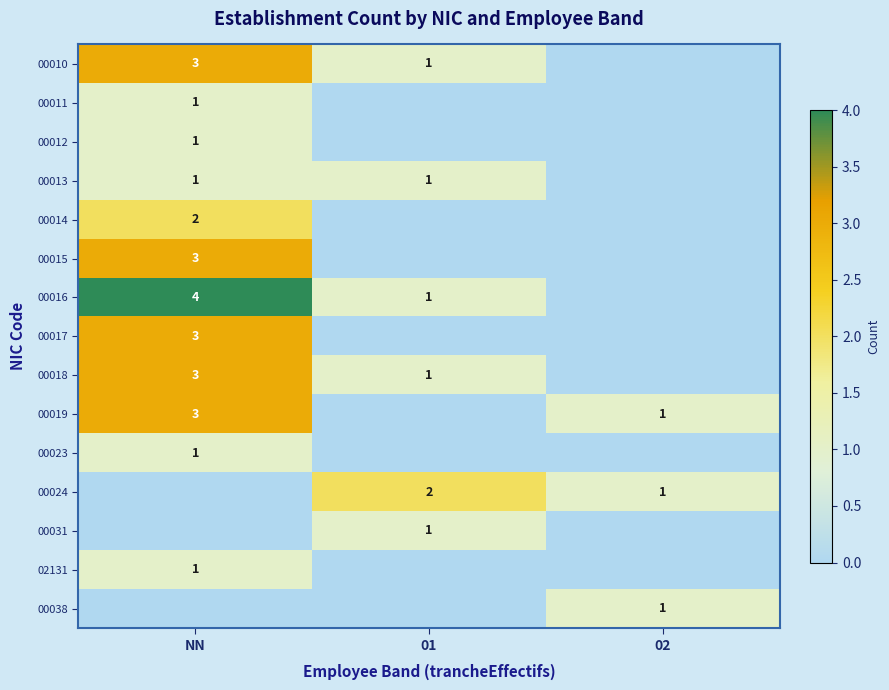

True or false: 00017 has a value of 3 at NN.

True